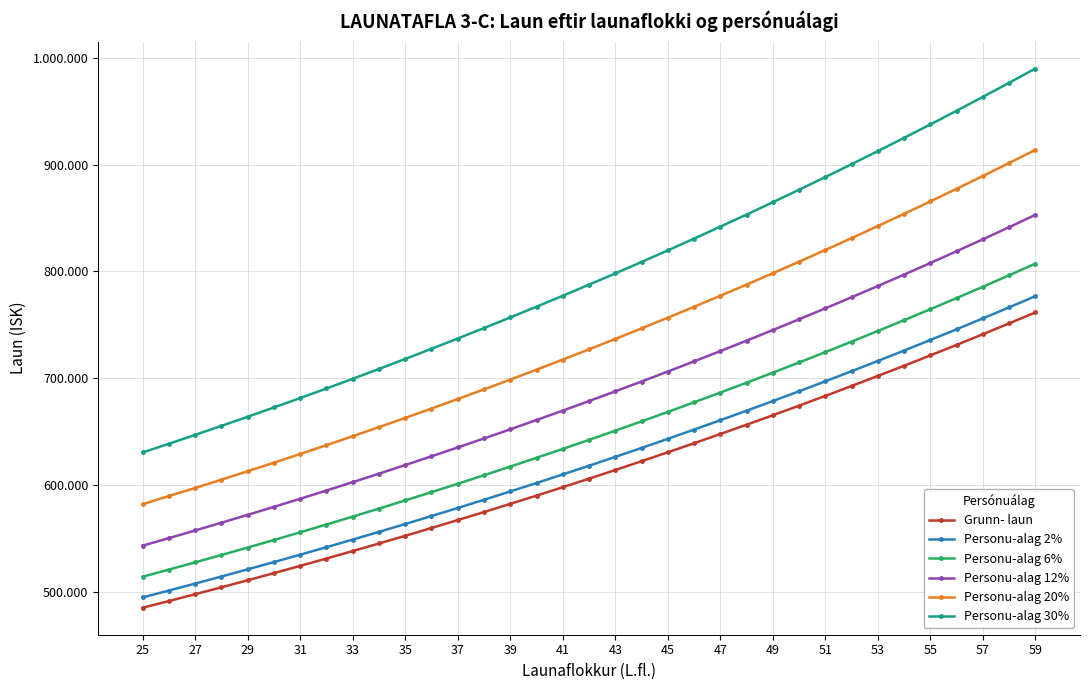

Is this an area chart (filled region under the line)?

No